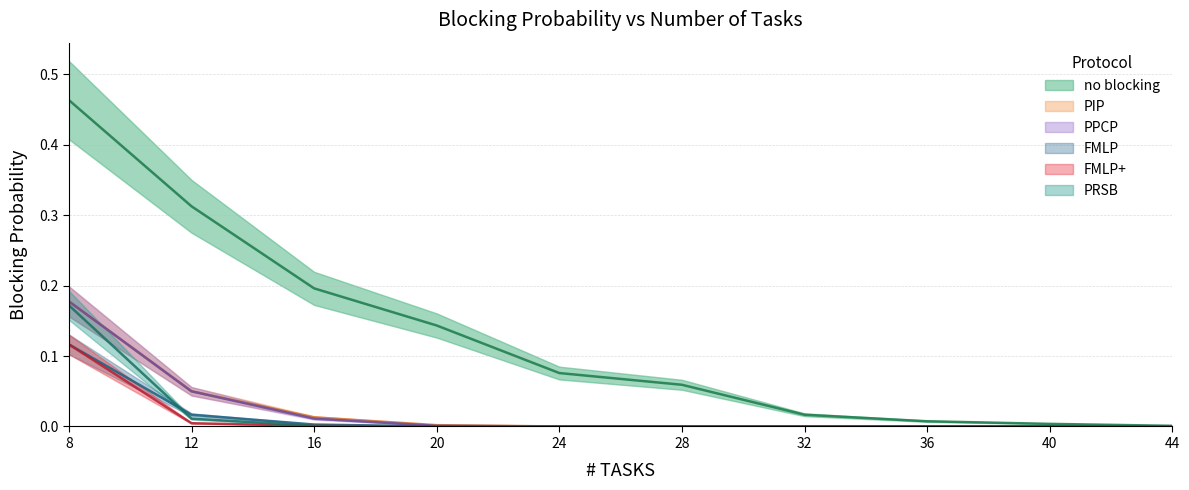

Which category has the lowest value in the PIP series?

24